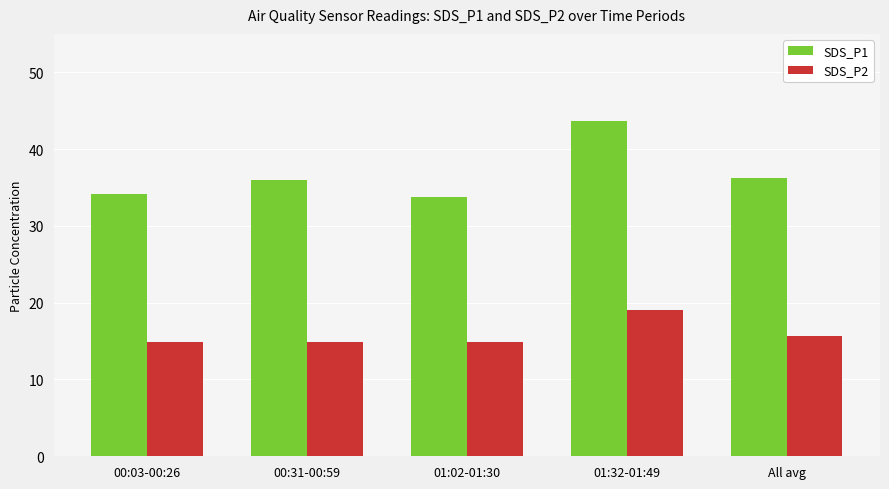

Which label corresponds to the largest value in the chart?

01:32-01:49